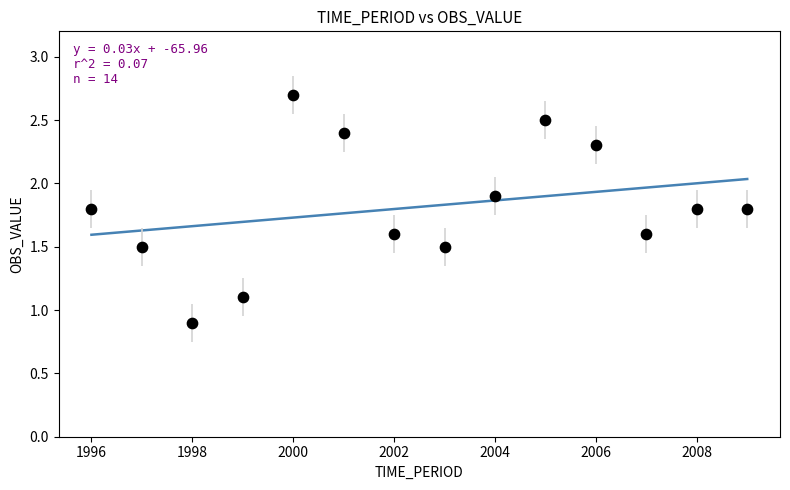

What is the range of X values (max minus min)?

13.0